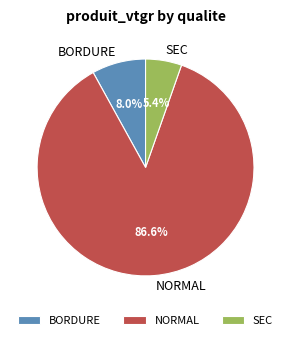

Count the number of slices in the pie.

3